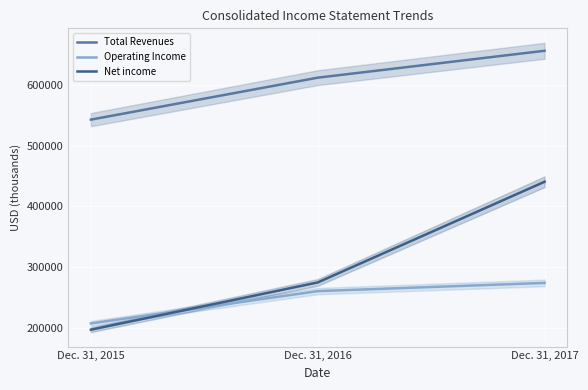

Which series has the largest total across all categories?

Total Revenues